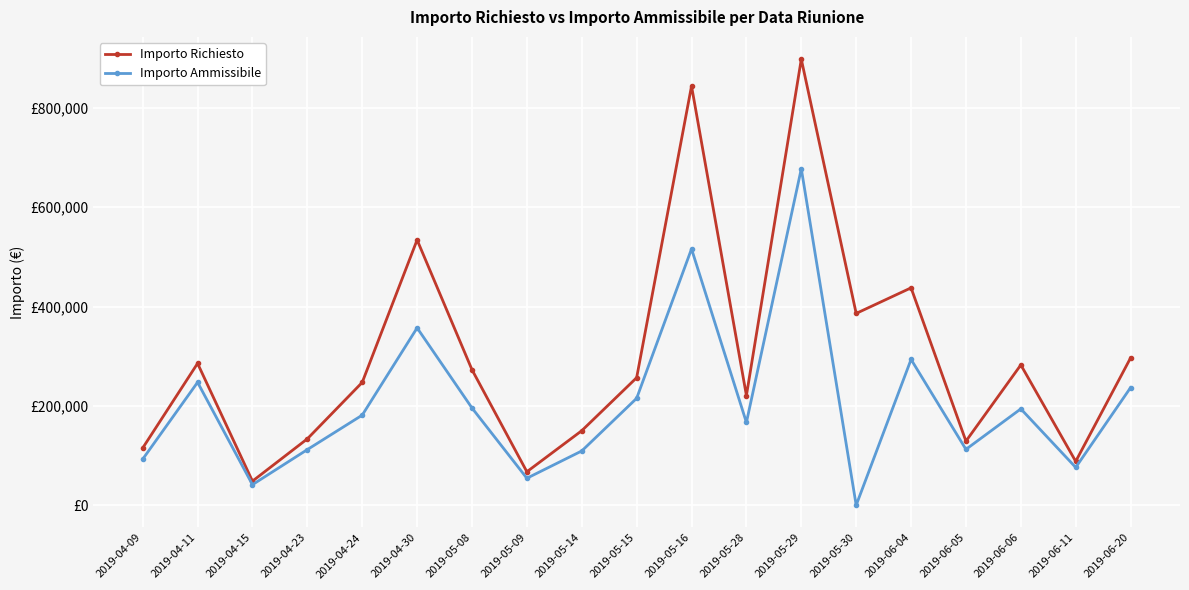

The value of Importo Ammissibile at 2019-04-30 is 529349.7. True or false?

False